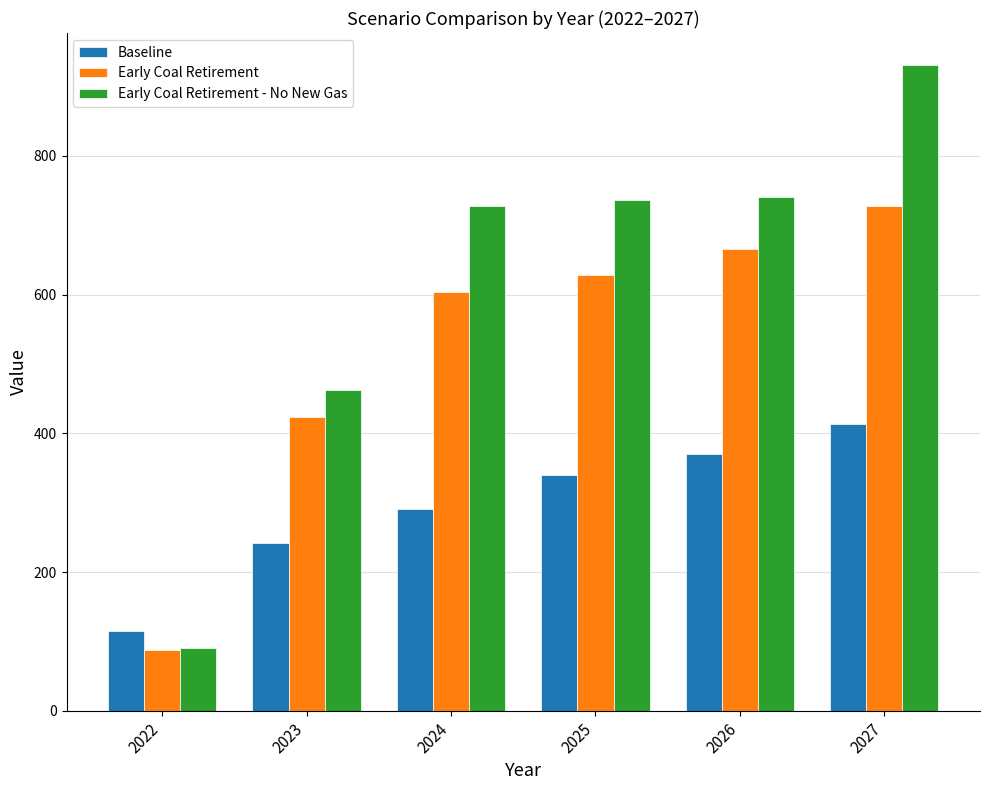

List the series in order of their overall mean, highest first.

Early Coal Retirement - No New Gas, Early Coal Retirement, Baseline